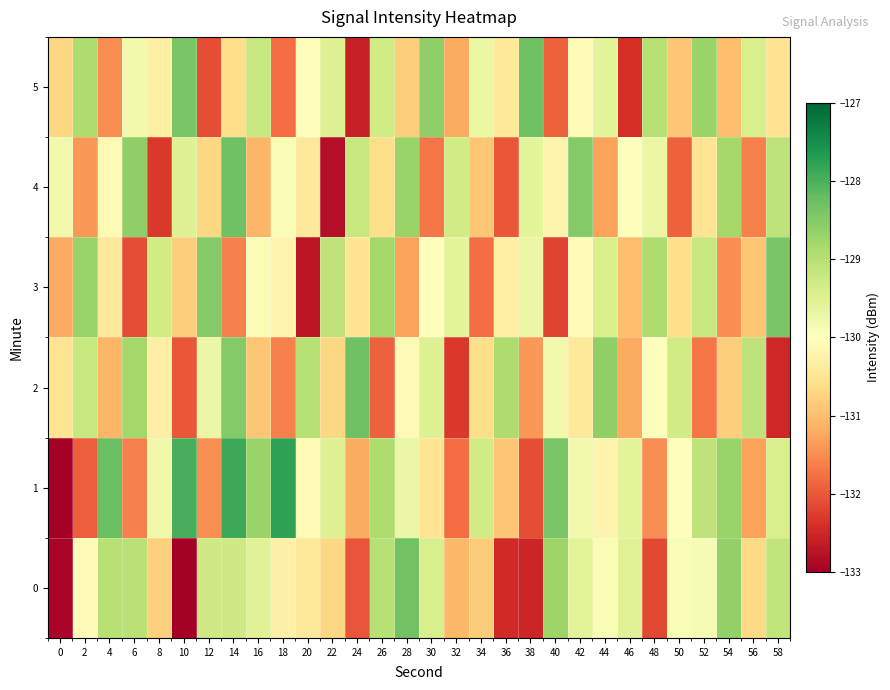

Which has a higher value, 56 or 40?

40